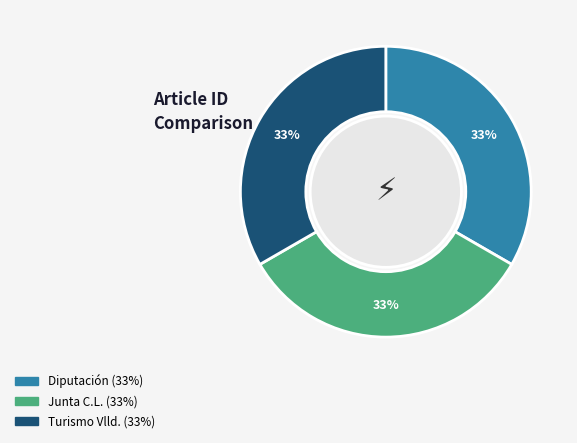

Is there any slice that represents more than half of the pie?

No